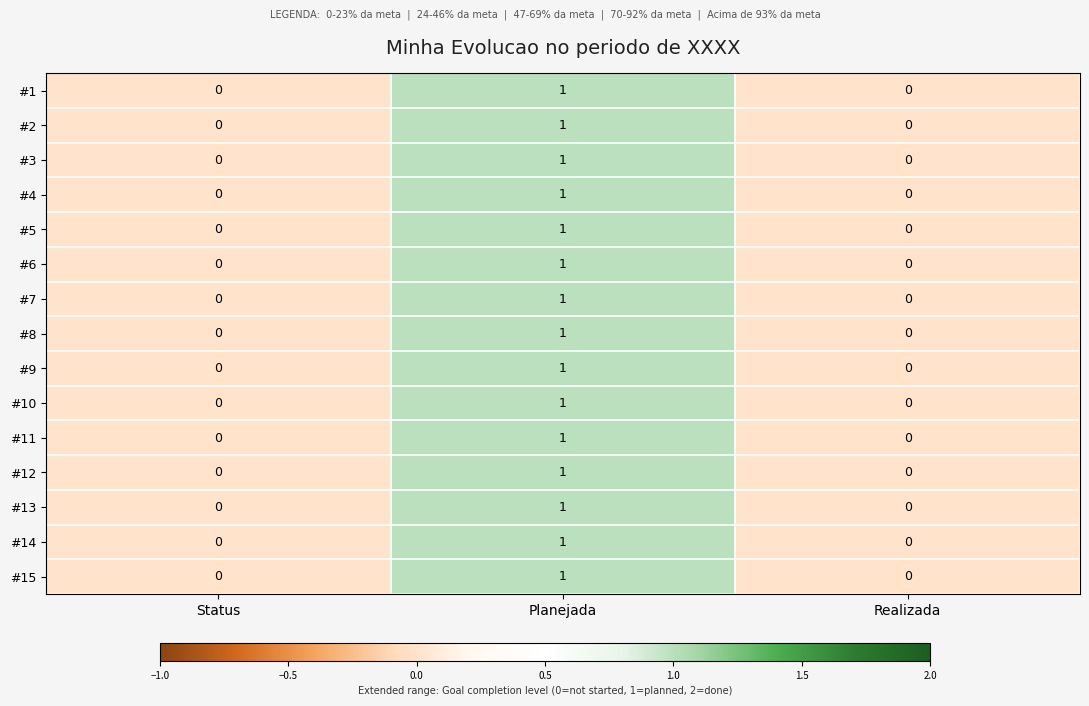

At which category is the sum across all series the highest?

Planejada